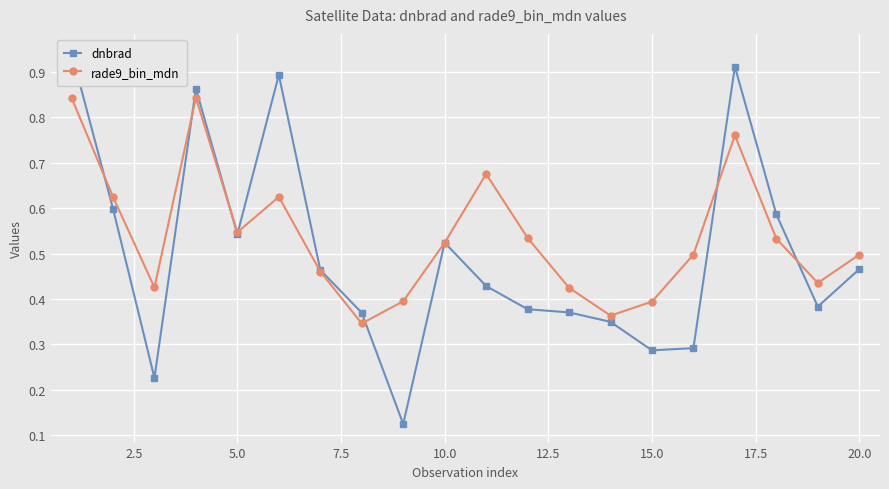

What is the difference between the second highest and second lowest values in the rade9_bin_mdn series?

0.5